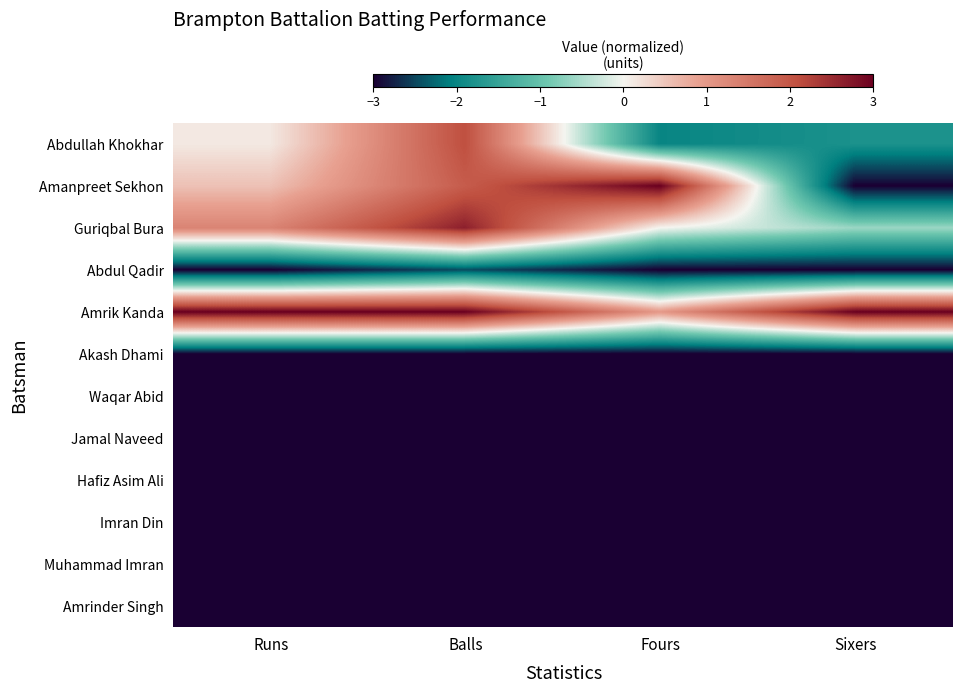

At which category does the chart reach its minimum across all series?

Sixers